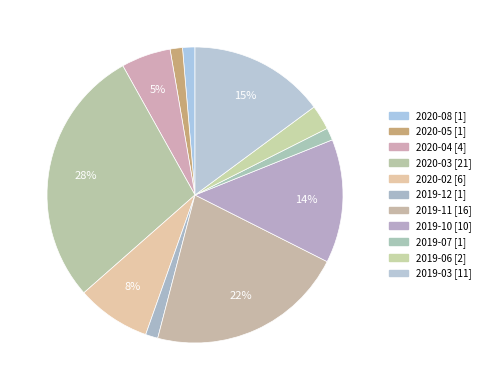

To the nearest percent, what portion does 2020-02 represent?

8%